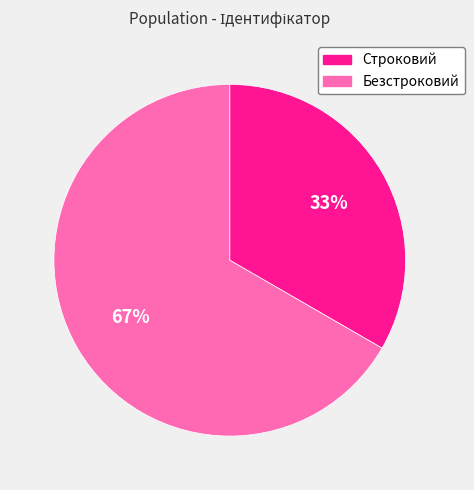

What is the largest slice in the pie chart?

Безстроковий